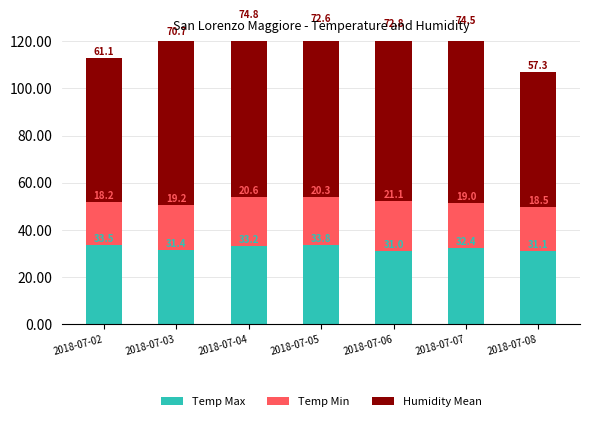

Which category has the lowest value in the Temp Min series?

2018-07-02